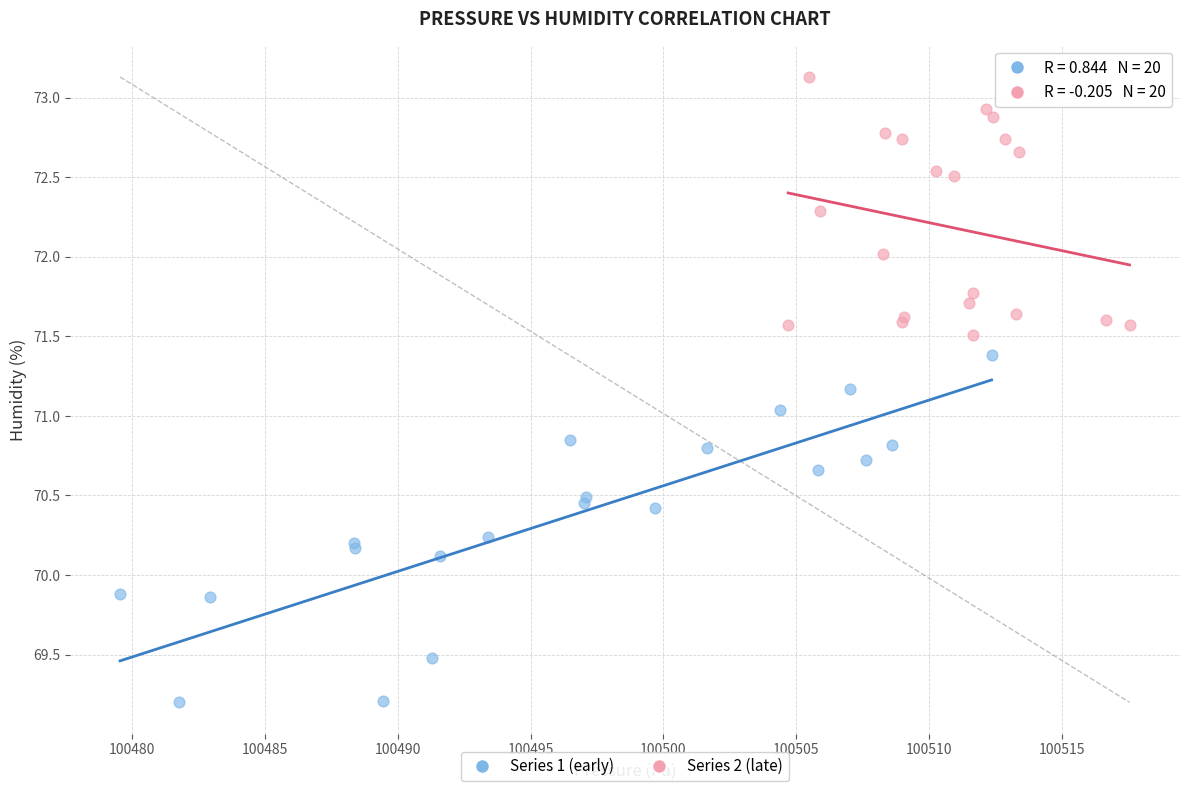

What are all the series names shown in the legend?

Series 1 (early), Series 2 (late)